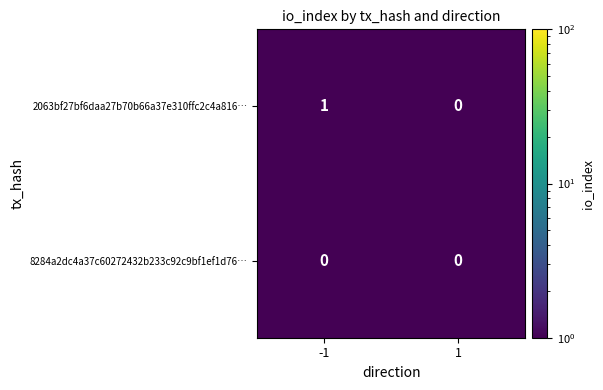

How many data points does each series have?

2